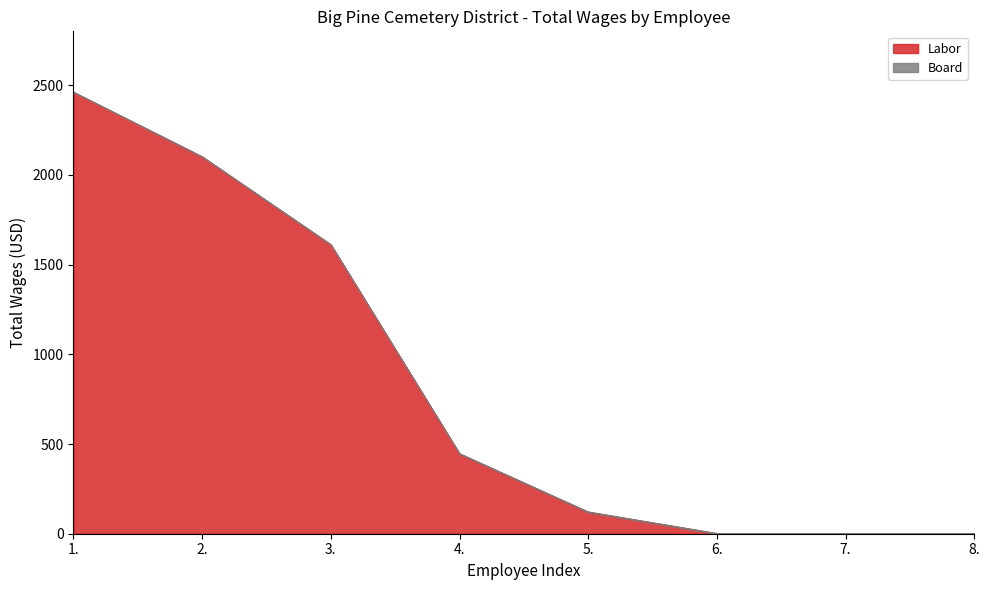

Reading right to left, what are all the values shown in this chart?

8.=0	7.=0	6.=0	5.=120	4.=445	3.=1610	2.=2100	1.=2460